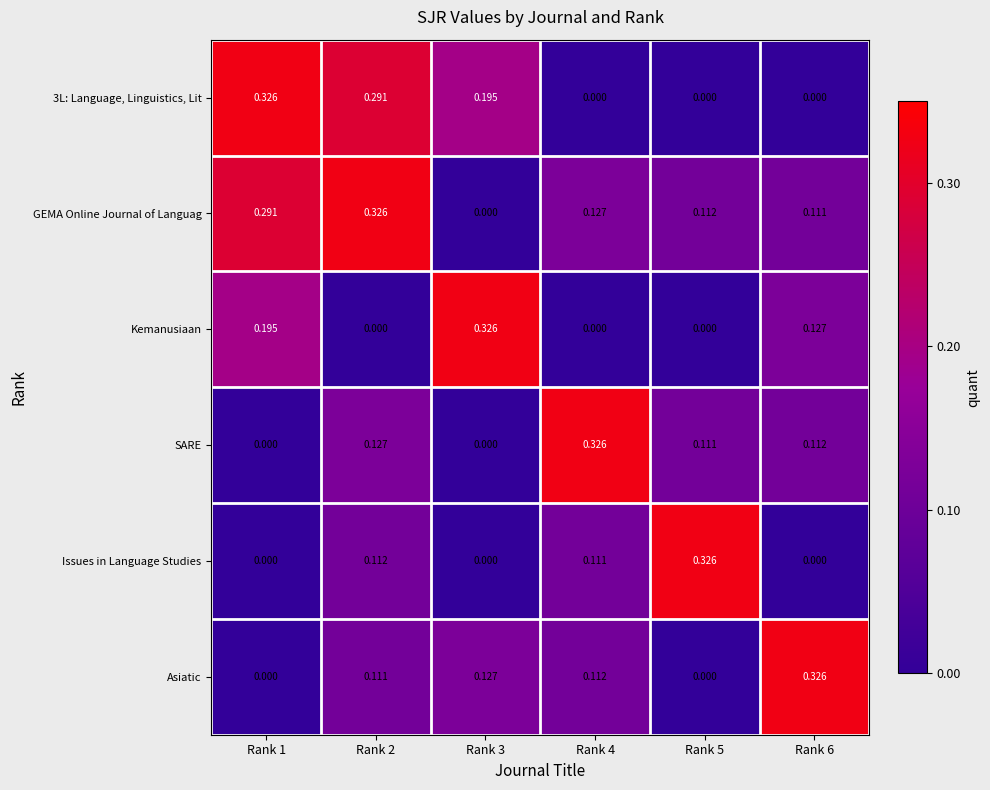

Which series has the largest total across all categories?

GEMA Online Journal of Languag